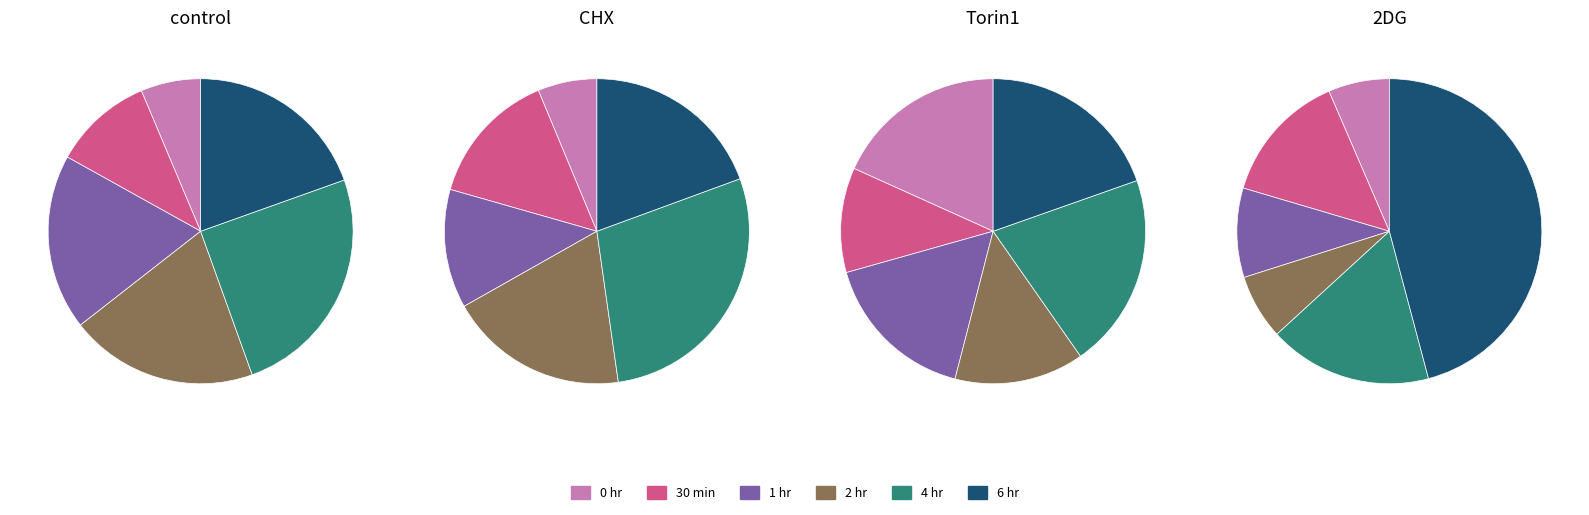

Rank the series at 1 hr from lowest to highest value.

2DG, CHX, Torin1, control